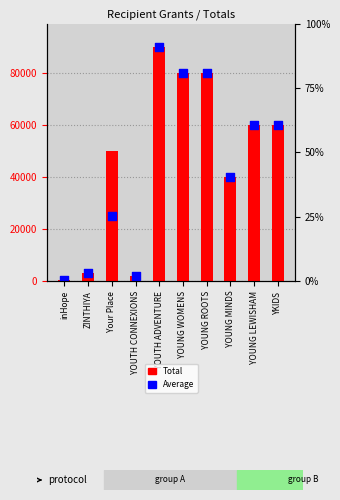

Is the value of Average at Your Place greater than the value of Total at YOUTH ADVENTURE?

No